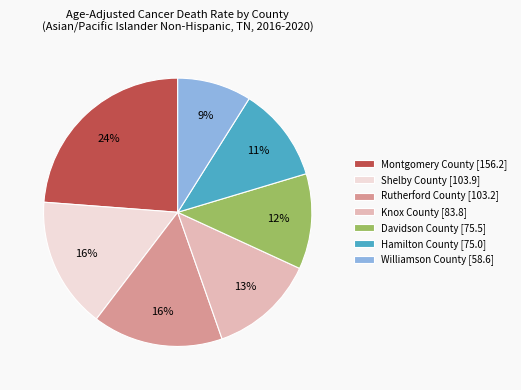

To the nearest percent, what portion does Williamson County represent?

9%